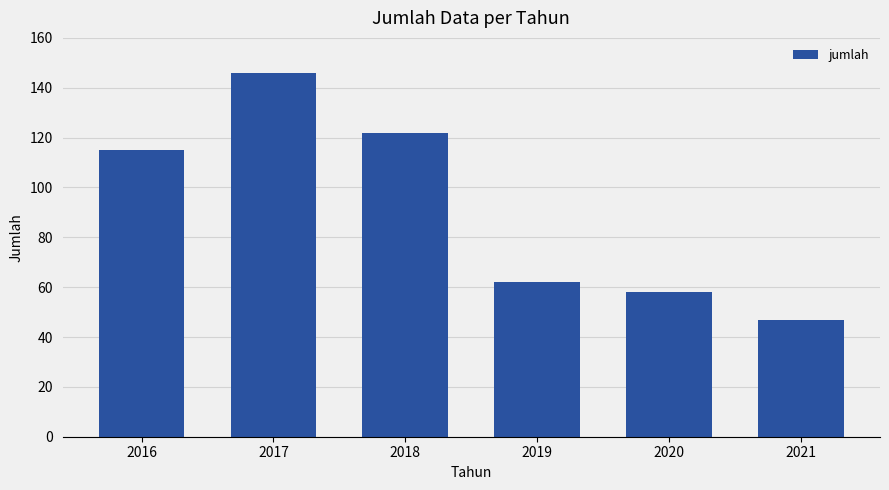

What is the smallest value displayed?

47